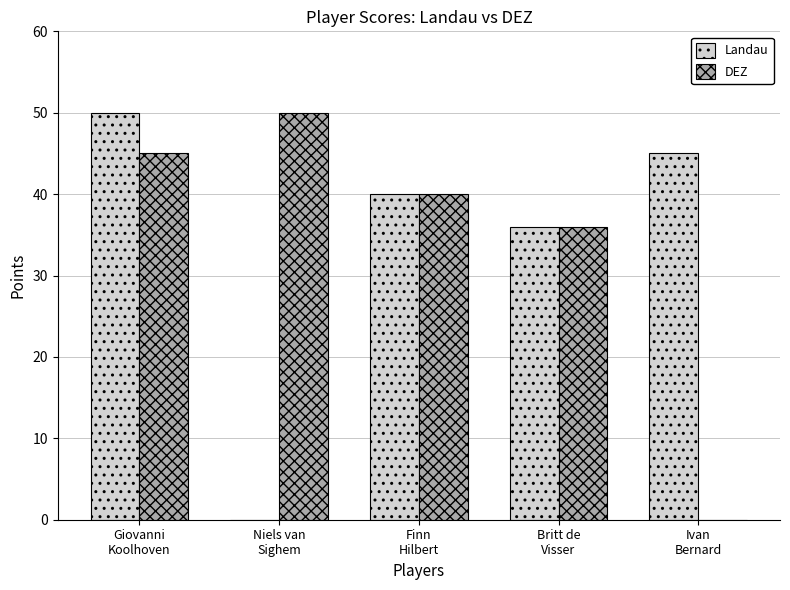

Where is DEZ nearest to the value 25?

Britt de
Visser